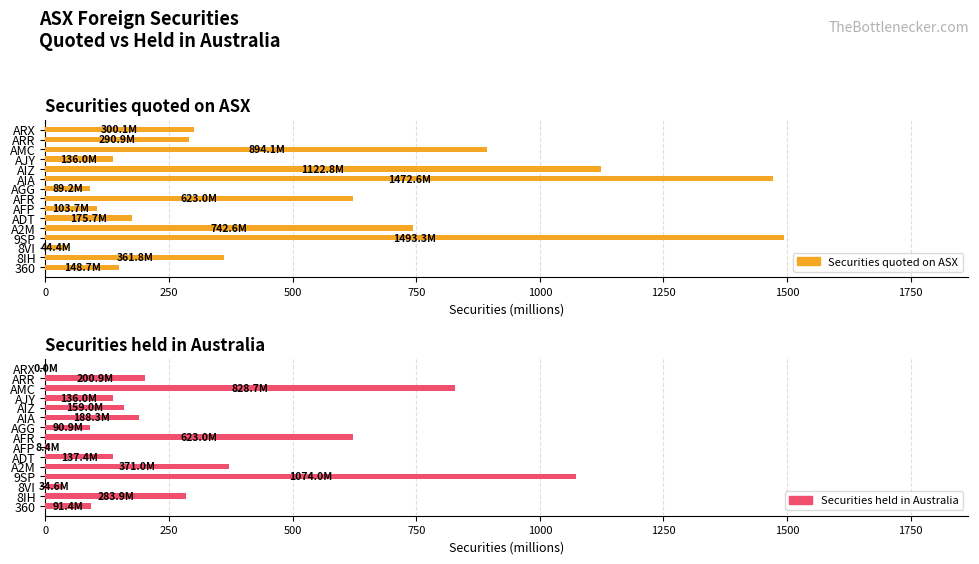

What is the highest value of the Securities held in Australia series?

1074.0